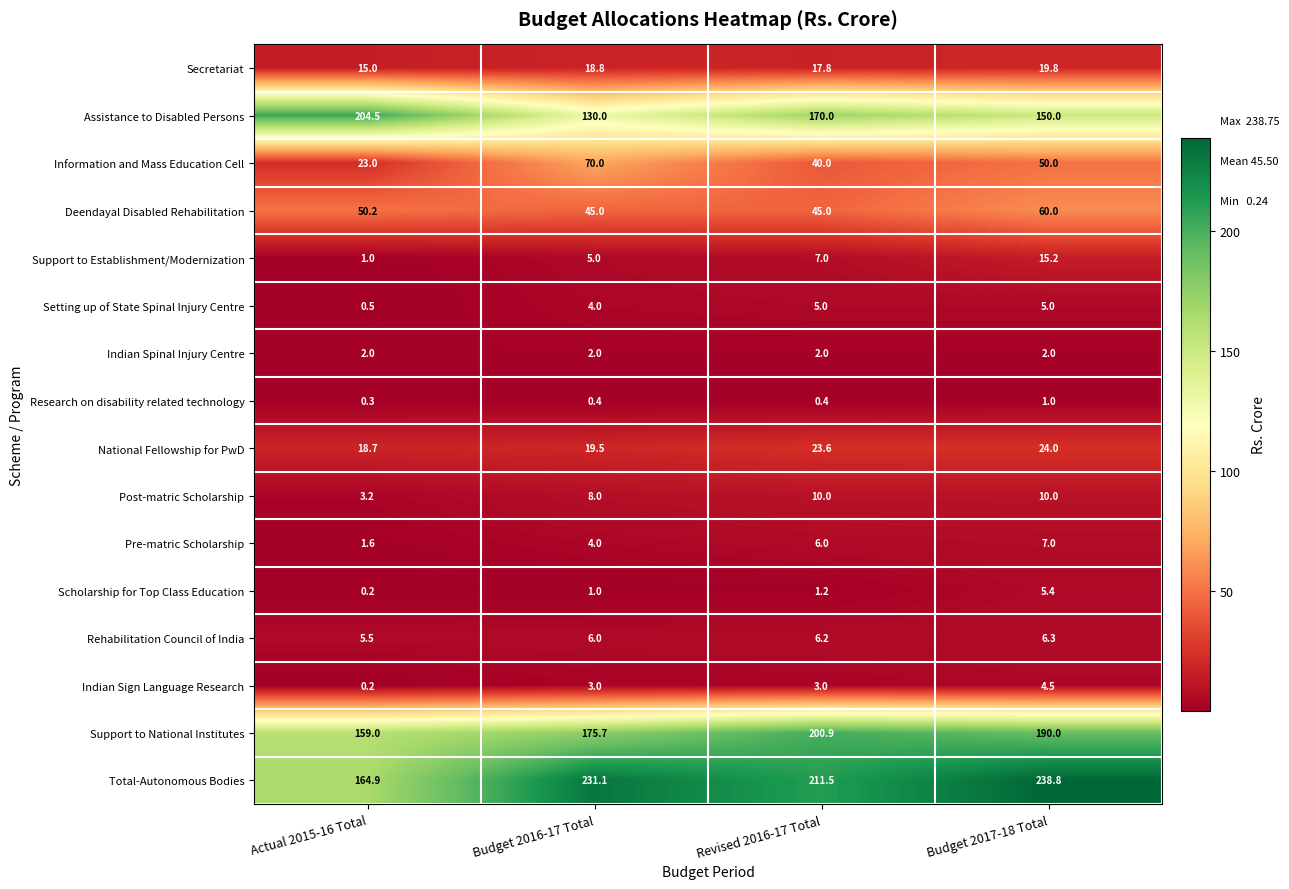

What value does the Information and Mass Education Cell series have at Budget 2016-17 Total?

70.0